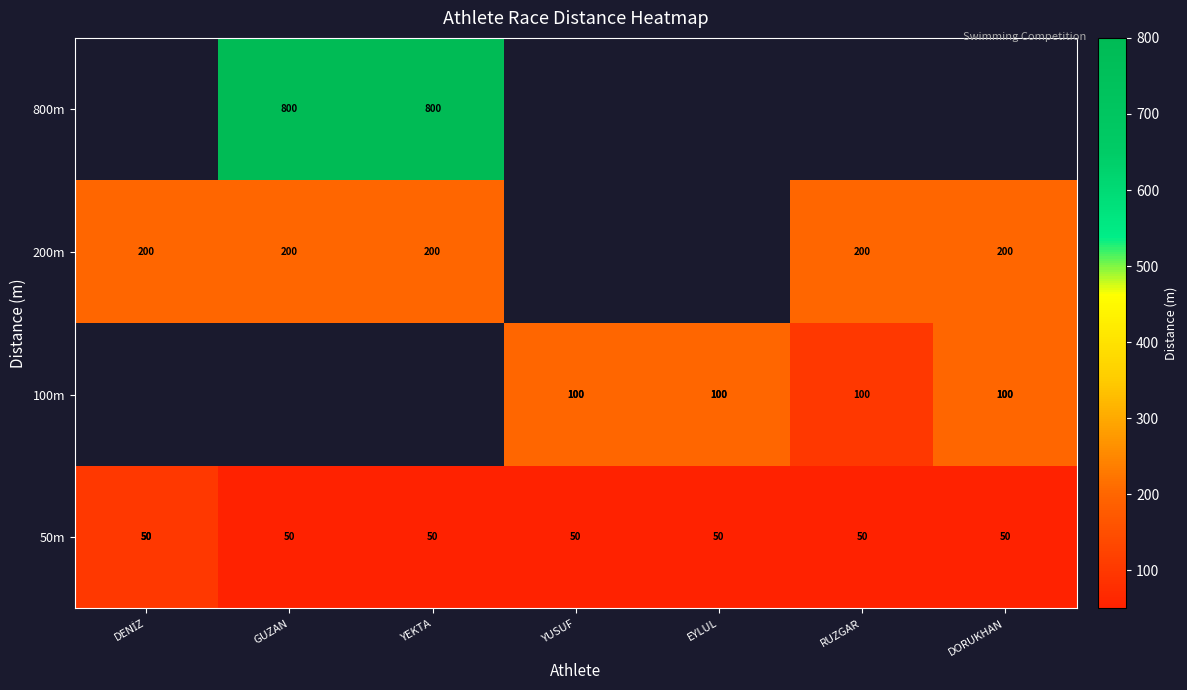

What is the difference between the highest and lowest values at GUZAN?

750.0